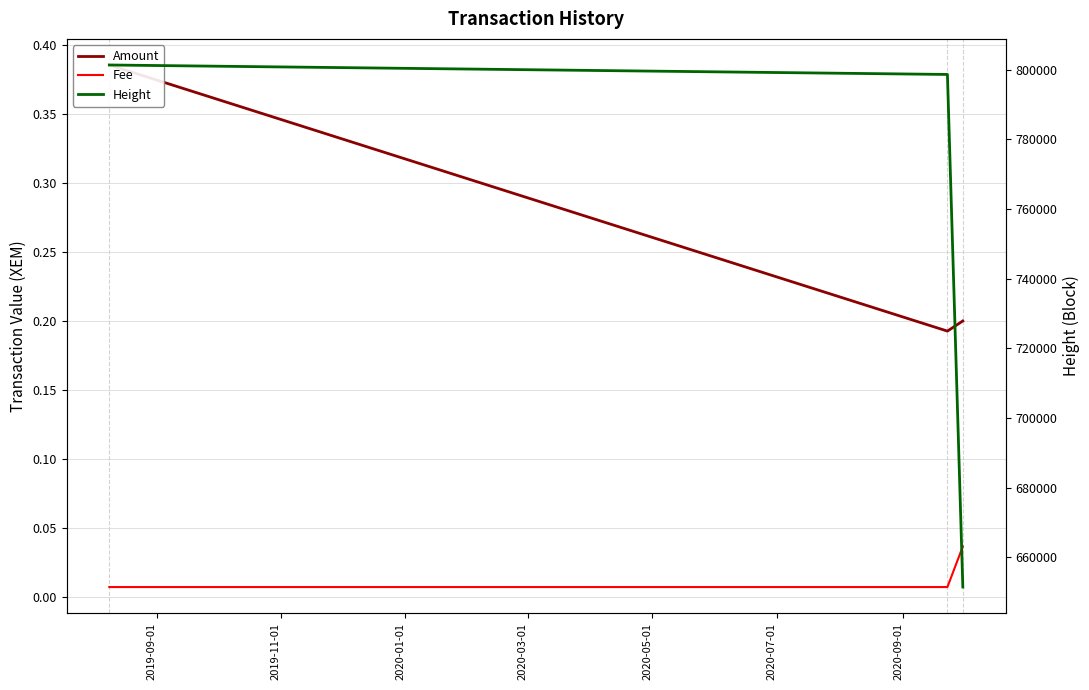

Count the Amount values in the range 0 to 1.

3